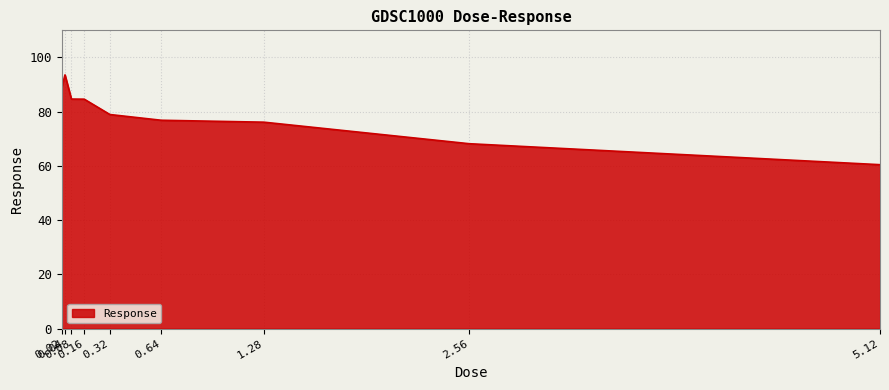

At which label does the data first exceed 78?

0.02